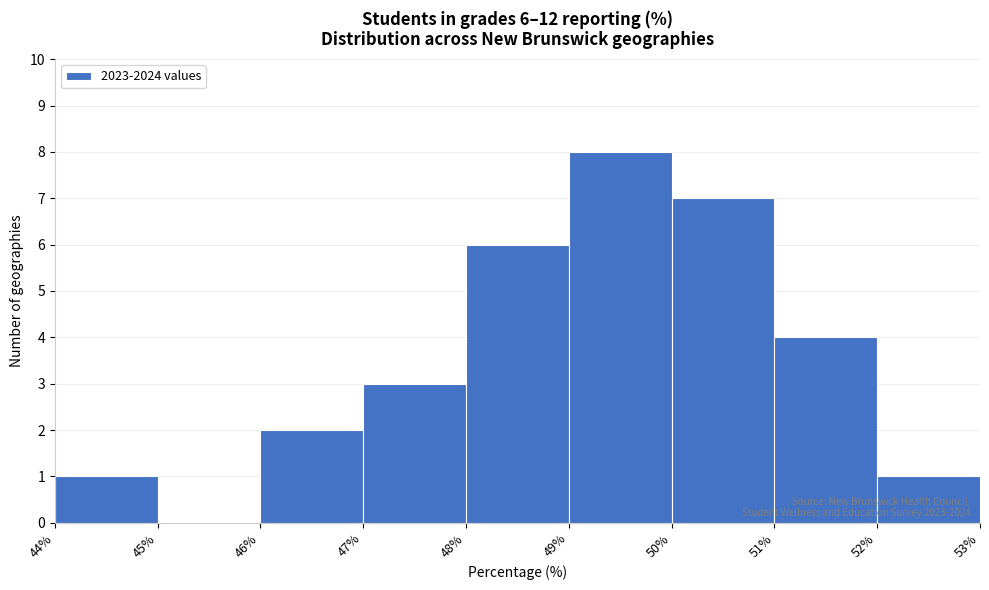

Which range on the x-axis has the tallest bar?

49% to 50%